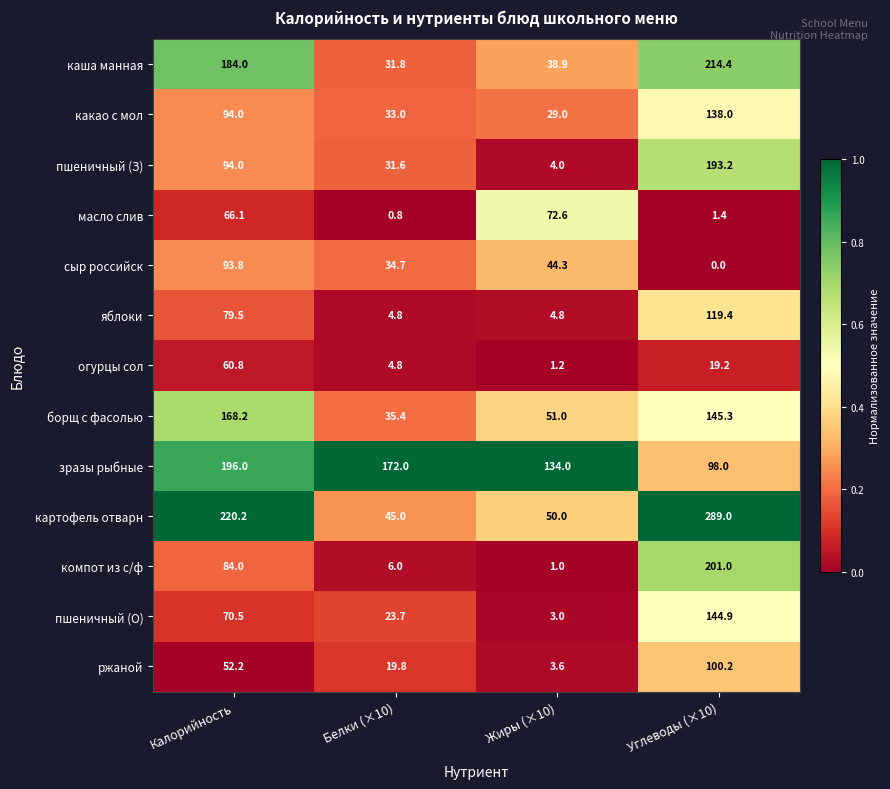

How many data points does each series have?

4